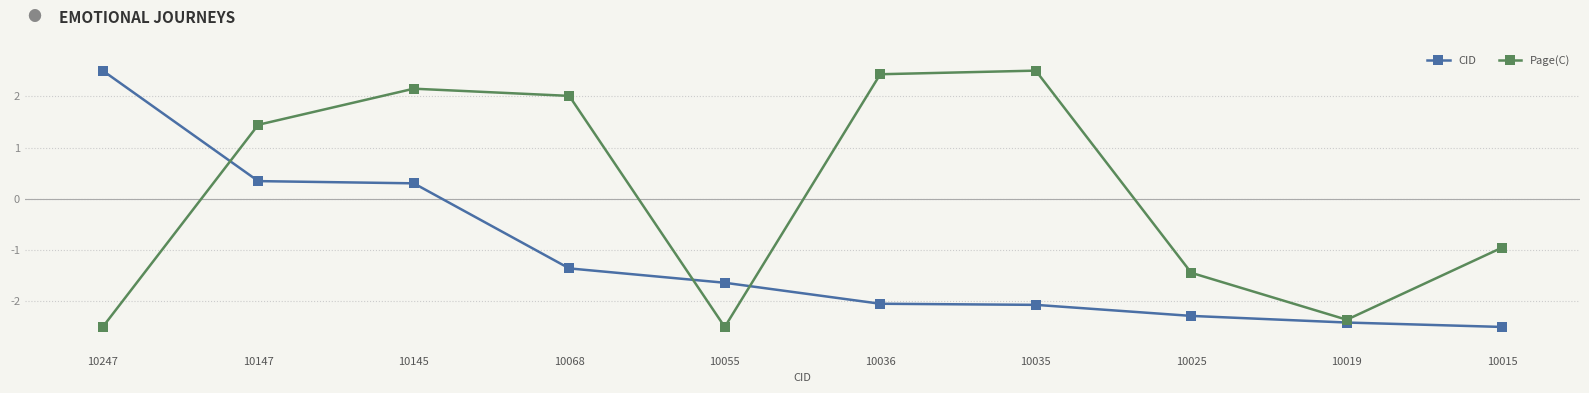

How many lines are shown in the chart?

2